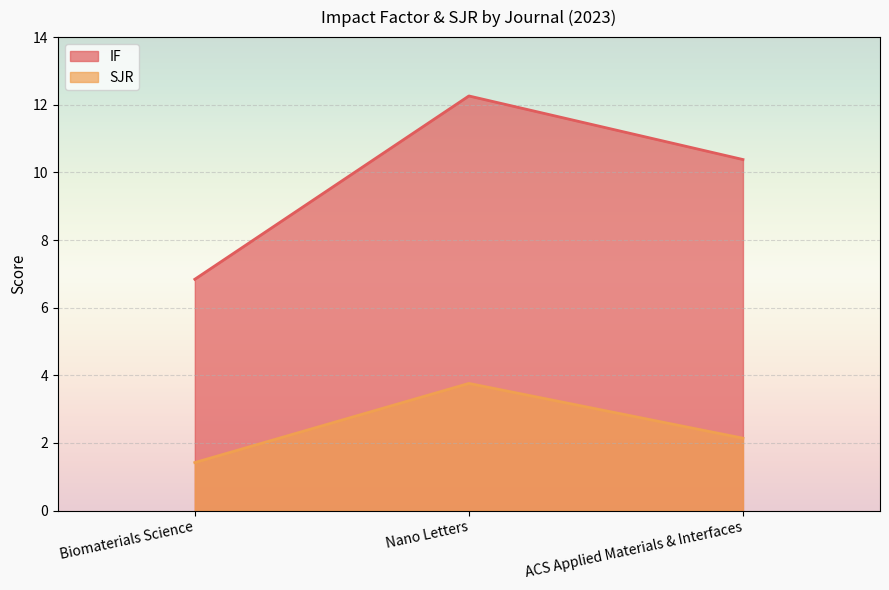

Does the chart display data point markers on the line(s)?

No